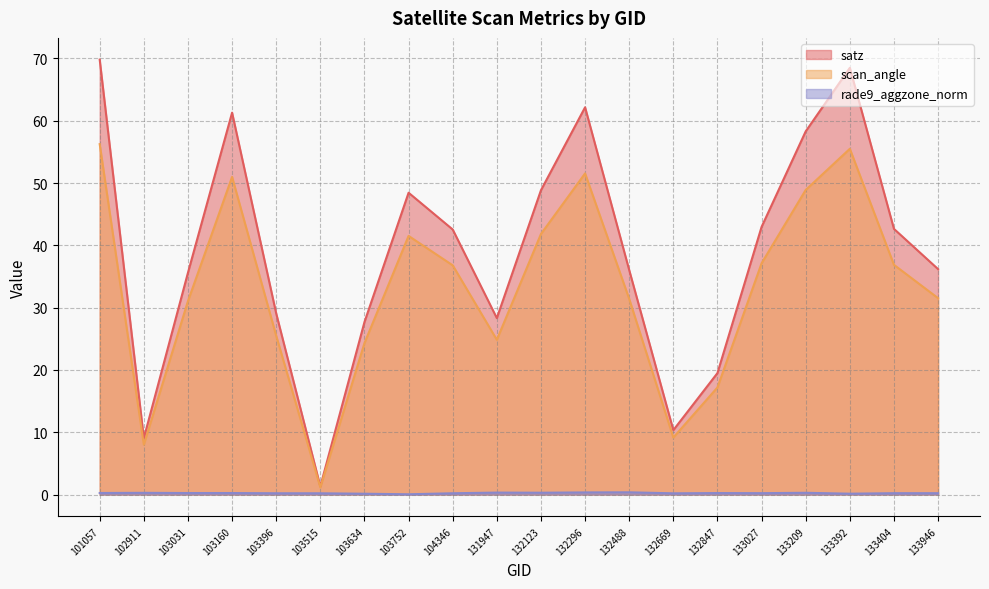

Which series has the largest total across all categories?

satz